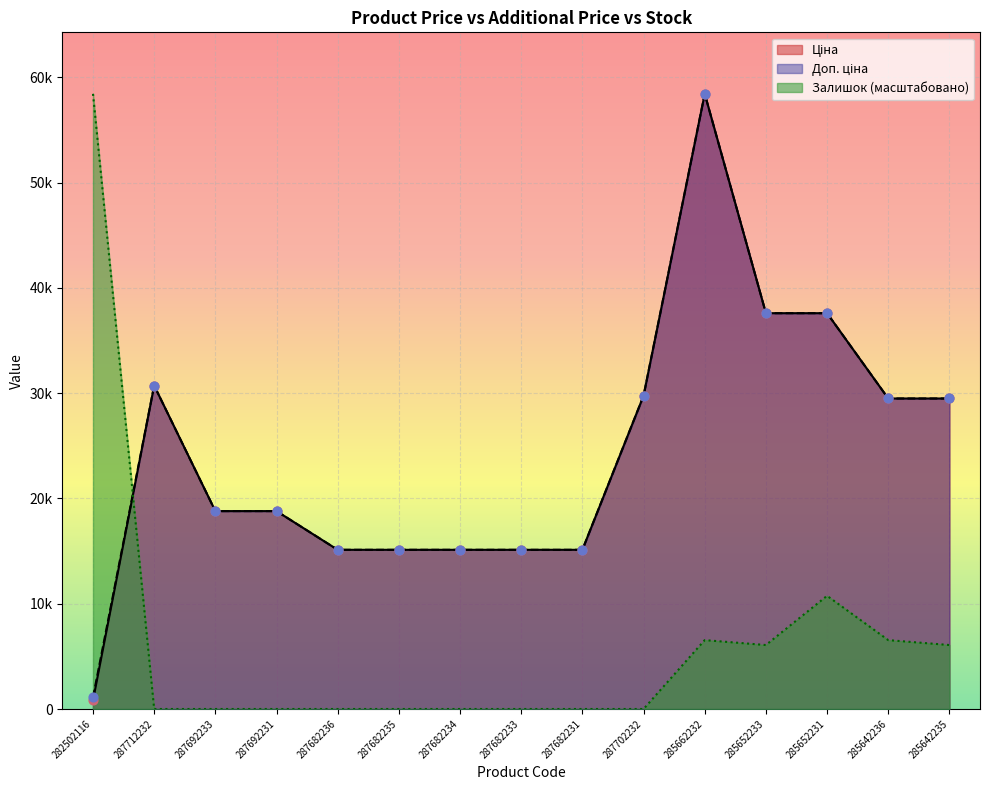

What are all the series names shown in the legend?

Ціна, Доп. ціна, Залишок